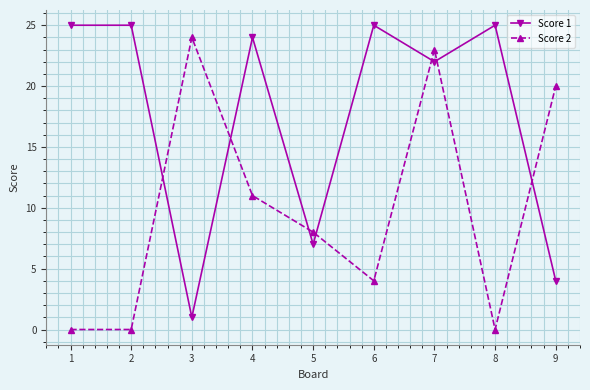

What is the total value across all series at 4?

35